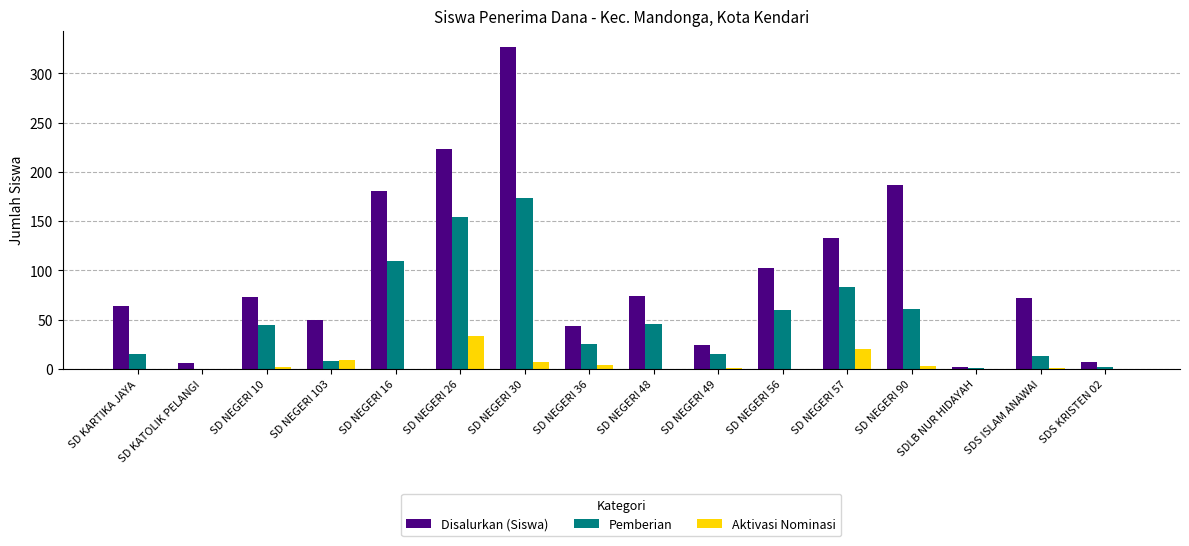

What is the sum of all Pemberian values?

811